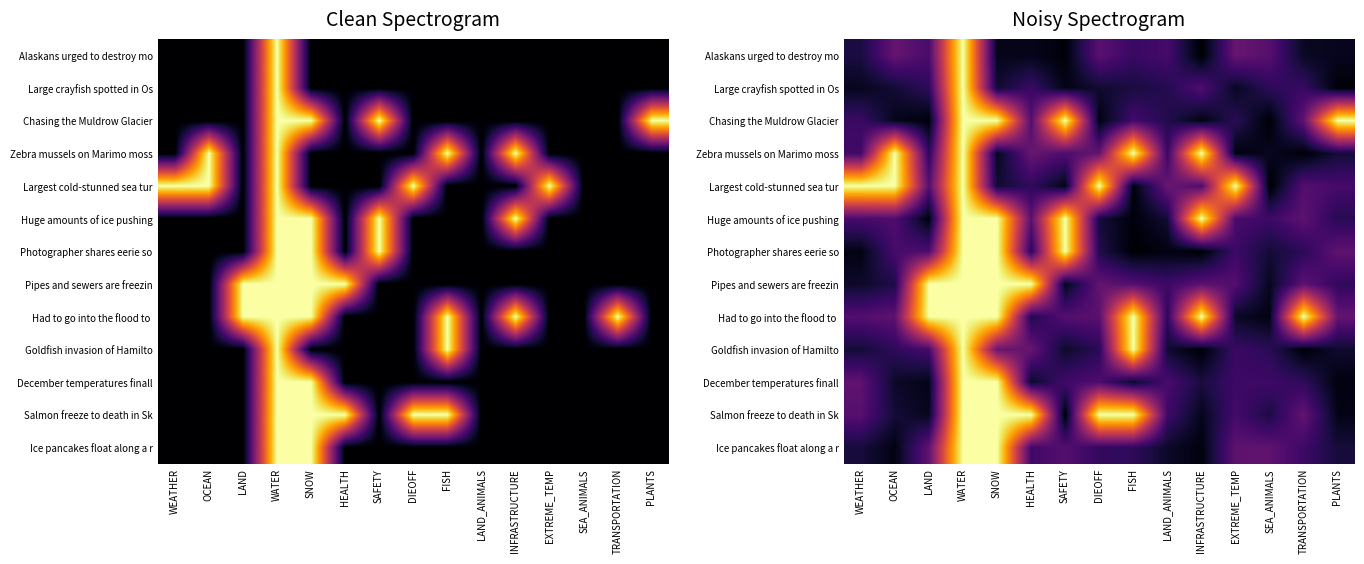

Is the value of Pipes and sewers are freezin at OCEAN greater than the value of Huge amounts of ice pushing at TRANSPORTATION?

No